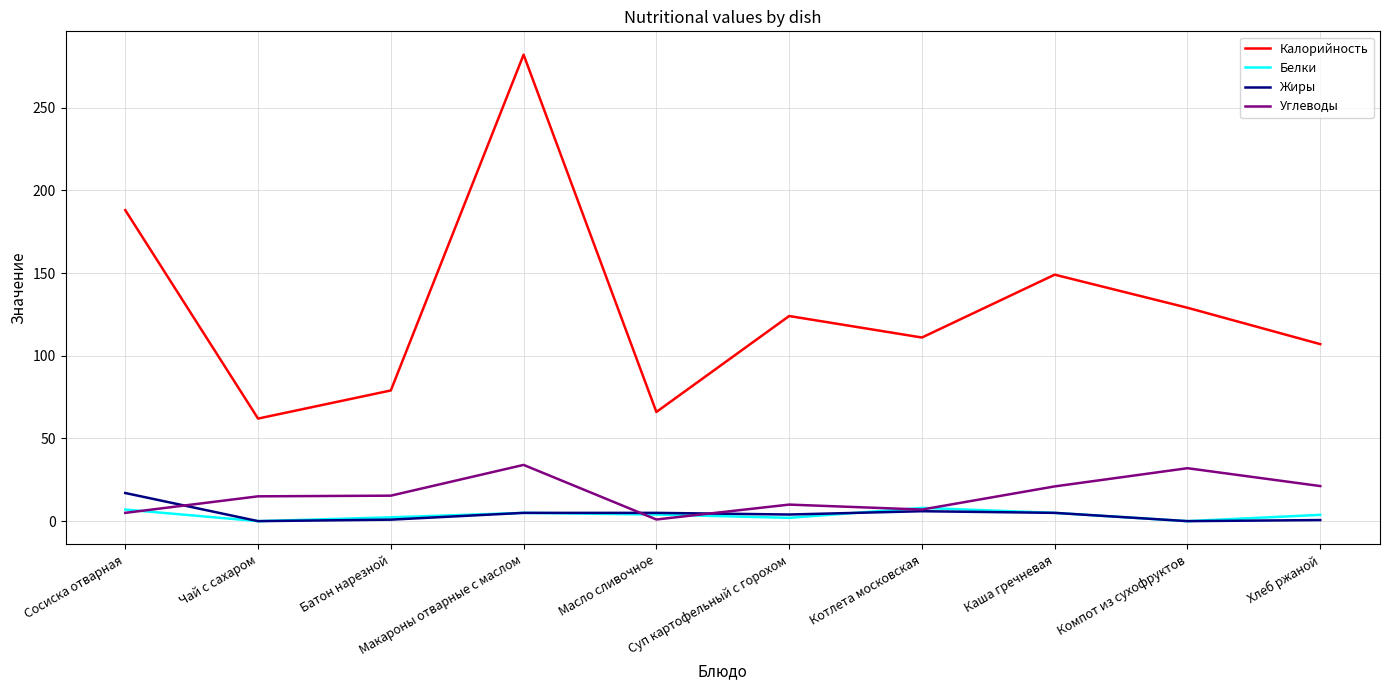

Which series has the largest total across all categories?

Калорийность